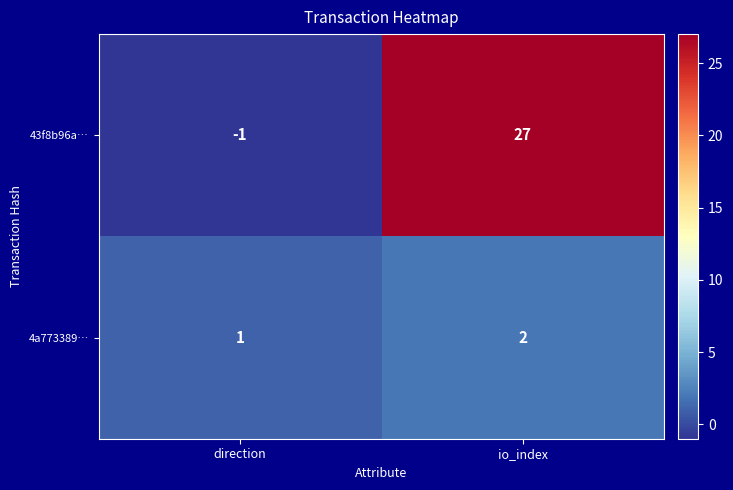

Reading right to left, list all the values displayed in this chart.

43f8b96a…: io_index=27	direction=-1
4a773389…: io_index=2	direction=1